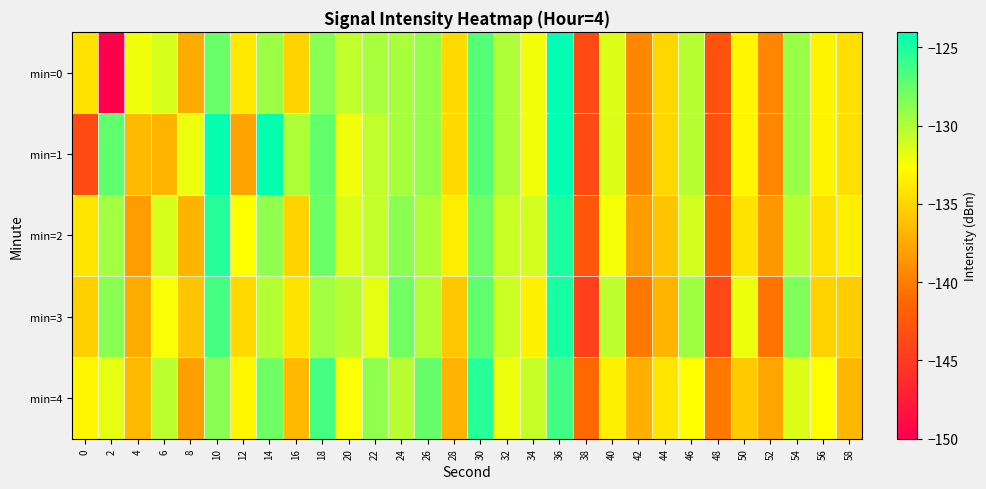

Reading left to right, list all the values displayed in this chart.

min=0: 0=-134.3	2=-150.1	4=-132.2	6=-131.3	8=-137.3	10=-127.6	12=-133.9	14=-129.4	16=-135.1	18=-128.6	20=-130.5	22=-129.7	24=-129.7	26=-129.0	28=-134.7	30=-126.9	32=-130.0	34=-132.3	36=-124.0	38=-143.5	40=-131.4	42=-139.4	44=-134.9	46=-130.2	48=-142.9	50=-133.2	52=-139.5	54=-129.3	56=-133.3	58=-134.5
min=1: 0=-143.6	2=-127.3	4=-136.6	6=-136.8	8=-132.1	10=-124.3	12=-137.9	14=-124.3	16=-130.0	18=-127.4	20=-132.2	22=-130.5	24=-129.7	26=-129.0	28=-134.7	30=-126.9	32=-130.0	34=-132.3	36=-124.0	38=-143.5	40=-131.4	42=-139.4	44=-134.9	46=-130.2	48=-142.9	50=-133.2	52=-139.5	54=-129.3	56=-133.3	58=-134.5
min=2: 0=-134.1	2=-129.5	4=-138.2	6=-131.4	8=-136.8	10=-125.3	12=-132.7	14=-128.9	16=-135.1	18=-127.6	20=-131.5	22=-130.7	24=-128.7	26=-129.9	28=-133.7	30=-127.8	32=-130.9	34=-131.2	36=-125.0	38=-142.5	40=-132.4	42=-138.3	44=-135.9	46=-131.2	48=-141.8	50=-134.2	52=-138.5	54=-130.2	56=-134.3	58=-133.5
min=3: 0=-135.3	2=-128.7	4=-137.4	6=-132.5	8=-135.9	10=-126.4	12=-134.8	14=-130.1	16=-134.2	18=-129.5	20=-130.2	22=-131.8	24=-127.9	26=-130.1	28=-135.8	30=-127.3	32=-131.0	34=-133.4	36=-124.9	38=-144.5	40=-130.4	42=-140.3	44=-136.8	46=-129.4	48=-143.9	50=-132.1	52=-140.5	54=-128.3	56=-135.2	58=-135.5
min=4: 0=-133.2	2=-131.9	4=-136.5	6=-130.3	8=-138.1	10=-128.7	12=-133.2	14=-127.8	16=-136.5	18=-126.4	20=-132.6	22=-128.9	24=-130.2	26=-127.5	28=-136.9	30=-125.4	32=-132.1	34=-130.8	36=-126.3	38=-141.2	40=-133.5	42=-137.2	44=-134.1	46=-132.7	48=-140.3	50=-135.6	52=-137.8	54=-131.5	56=-132.8	58=-136.7